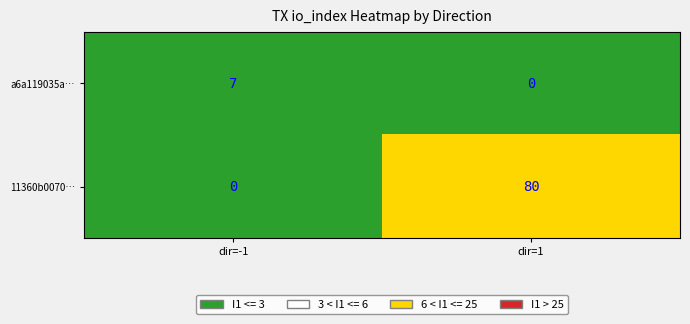

What is the sum of the 11360b0070… values at dir=-1 and dir=1?

80